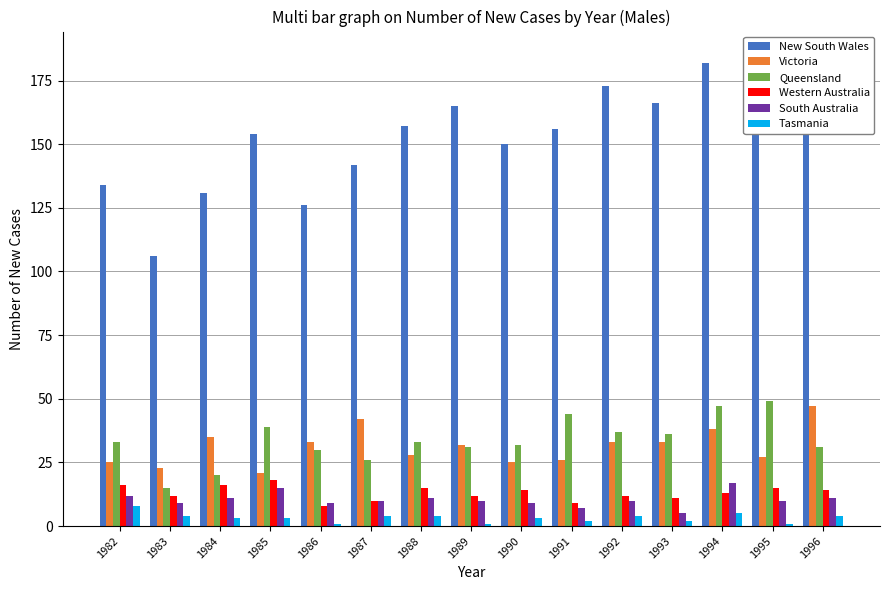

Between 1984 and 1988, which series saw the biggest shift?

New South Wales